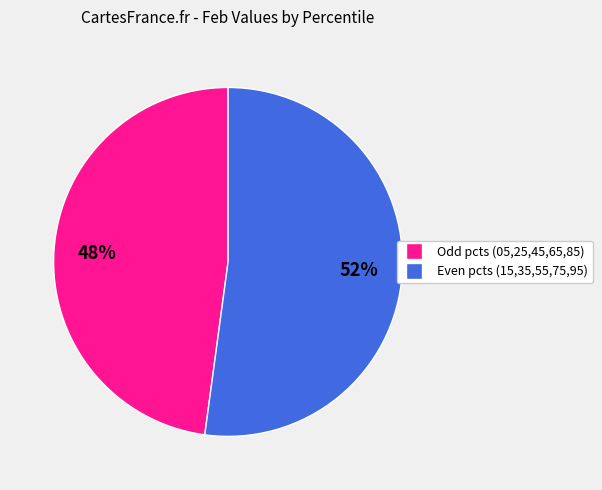

Is there any slice that represents more than half of the pie?

Yes